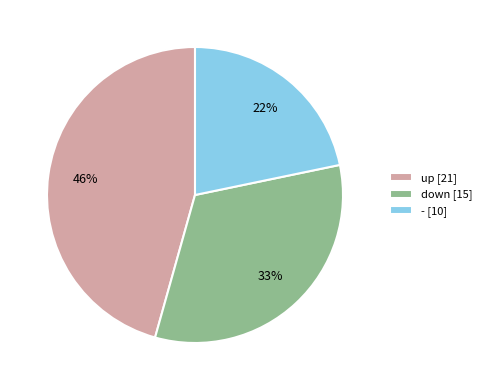

Count the number of slices in the pie.

3